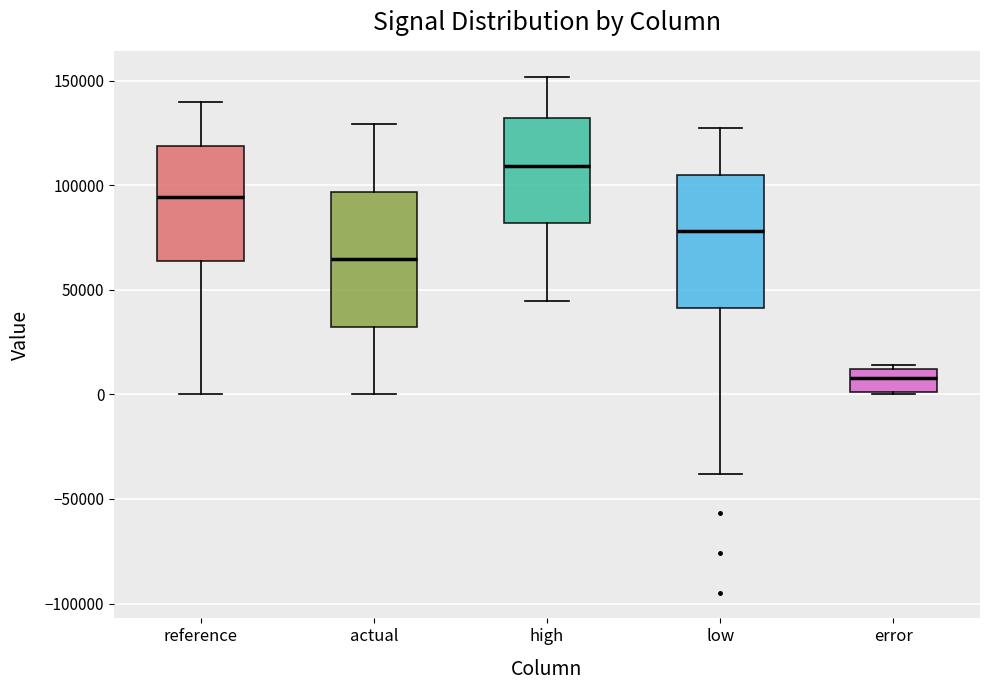

Which box has the lowest median line?

error